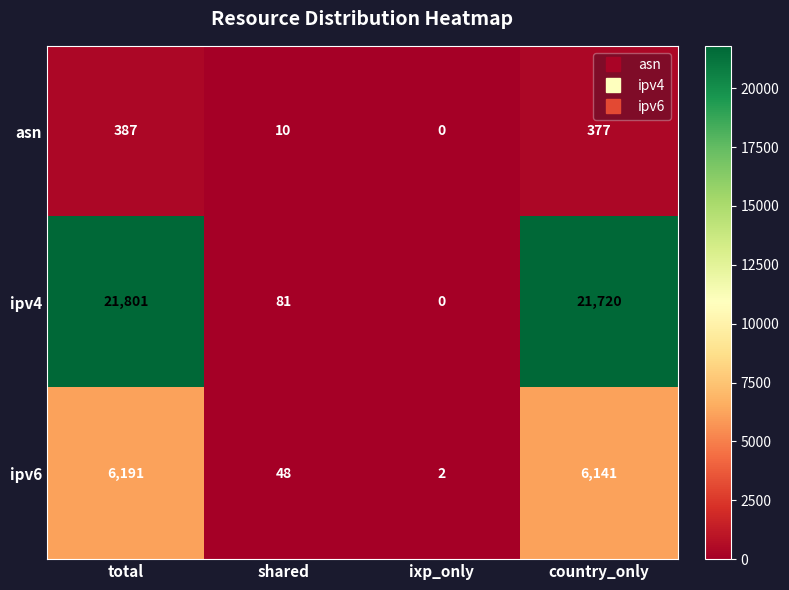

What is the average value of the ipv6 series?

3096